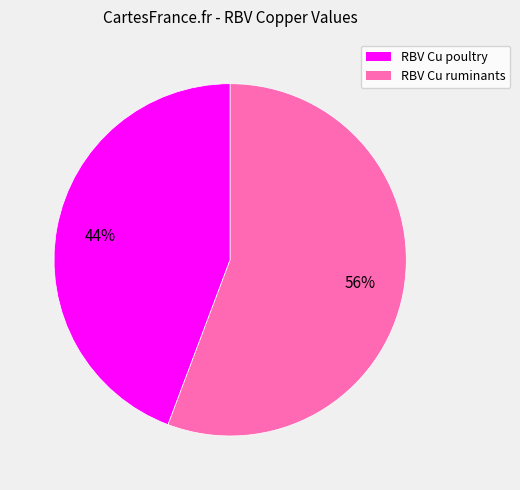

Rank the categories by value from lowest to highest.

RBV Cu poultry, RBV Cu ruminants